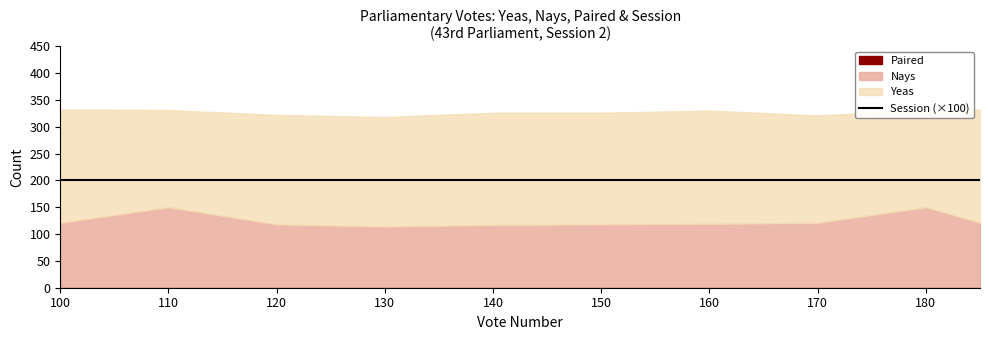

Rank the categories by Yeas value from highest to lowest.

Vote 100, Vote 160, Vote 185, Vote 140, Vote 150, Vote 120, Vote 130, Vote 170, Vote 110, Vote 180